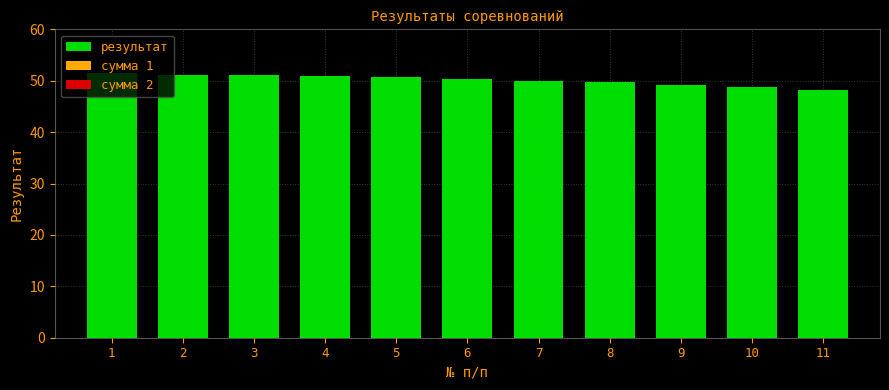

What is the ratio of the value at 8 to the value at 2?

1.0